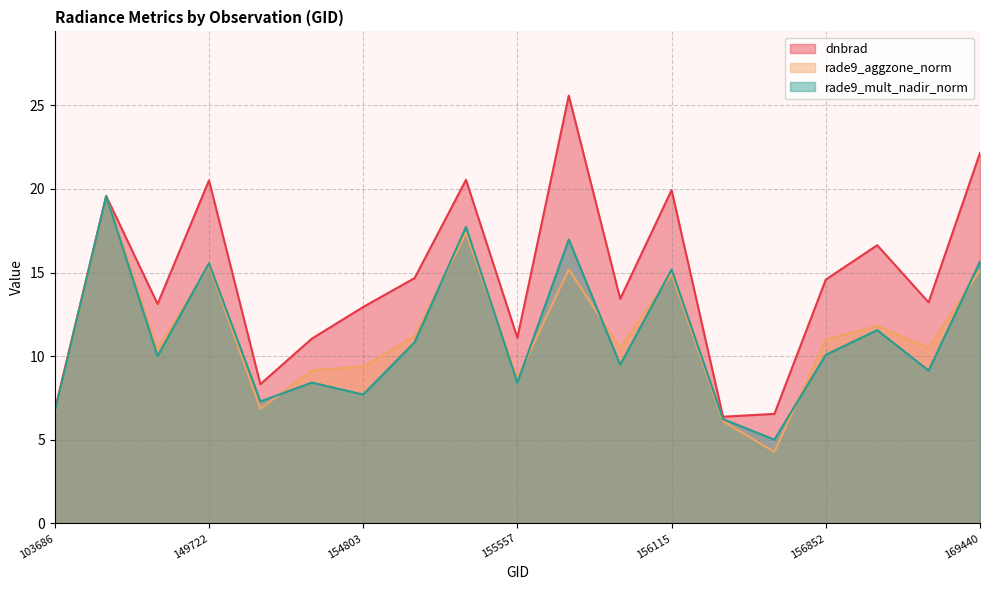

At which category does dnbrad reach its first local peak?

143237